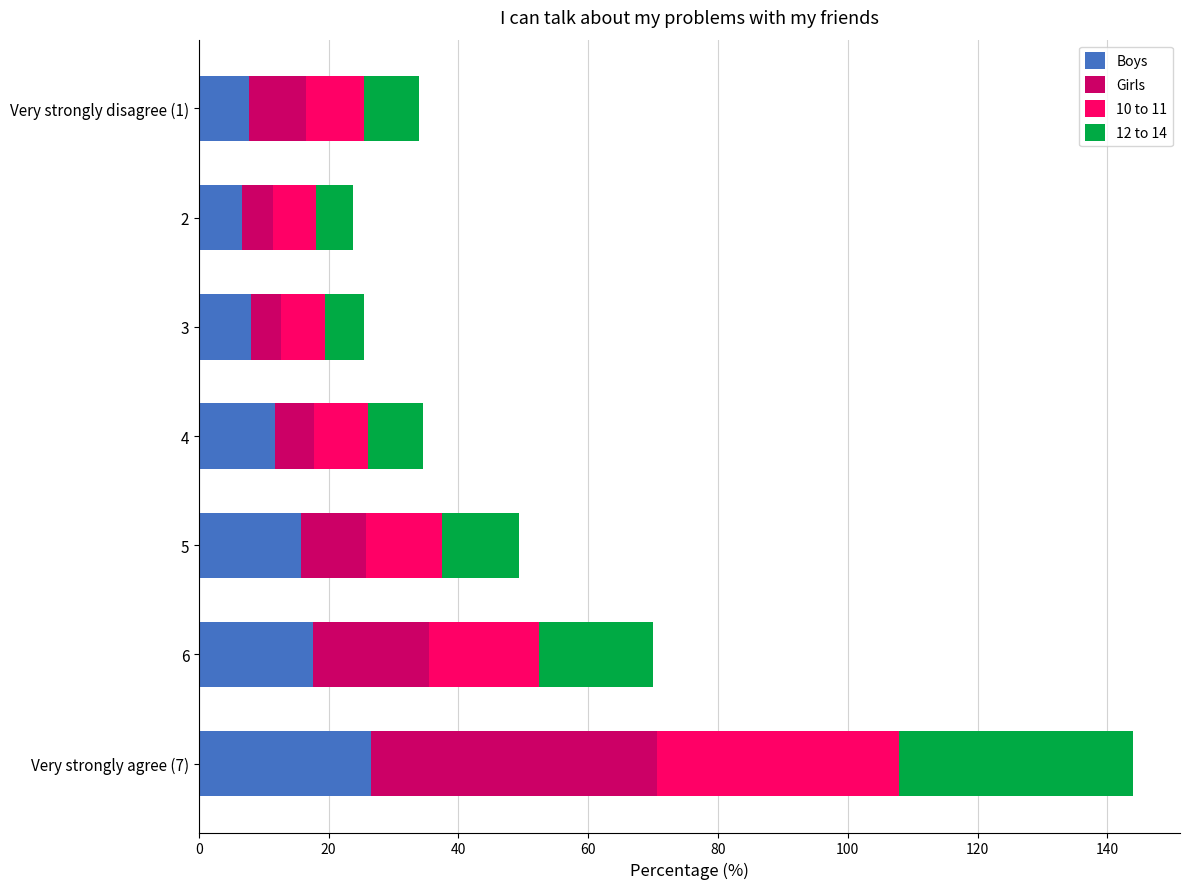

What is the total value across all series at 2?

23.7